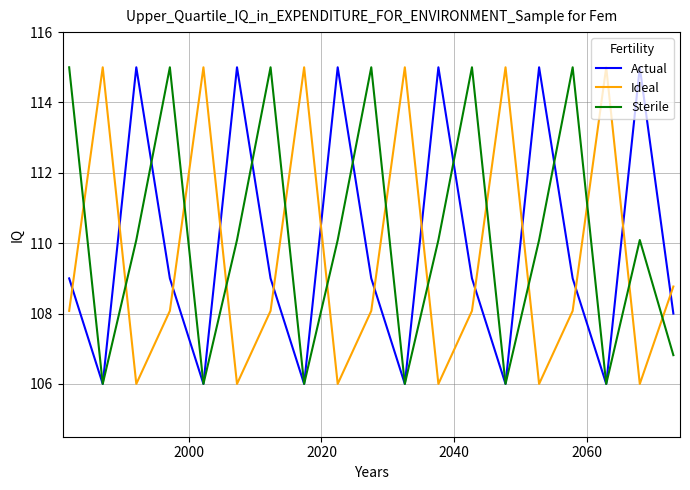

How many intersections are there between Ideal and Sterile?

13